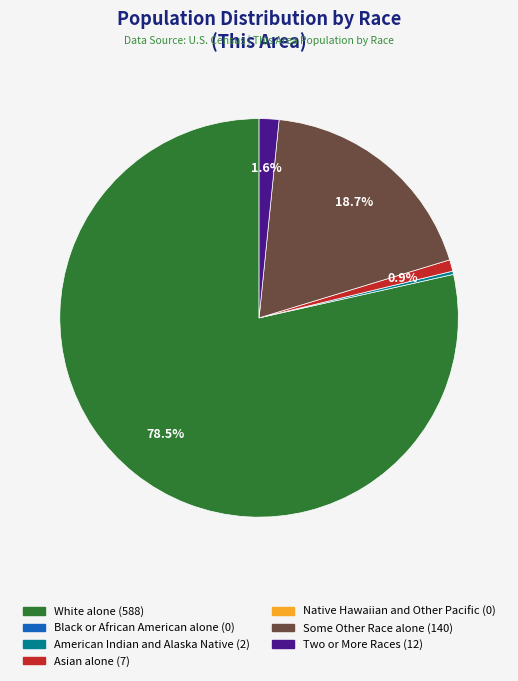

Does any single category account for the majority?

Yes